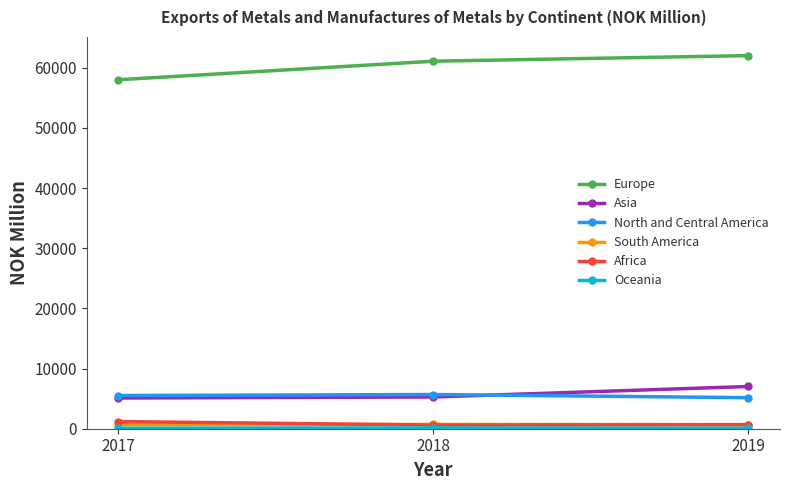

Which category has the highest value across all series?

2019